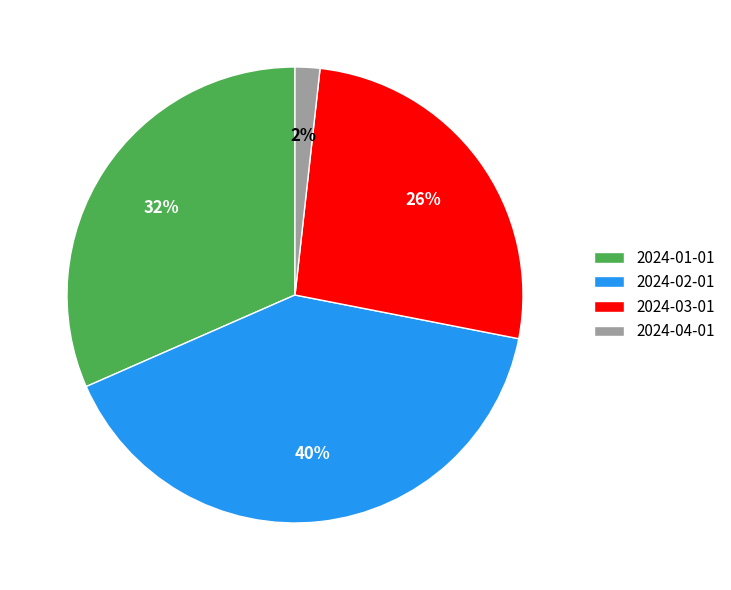

Does 2024-03-01 represent more than half of the total?

No